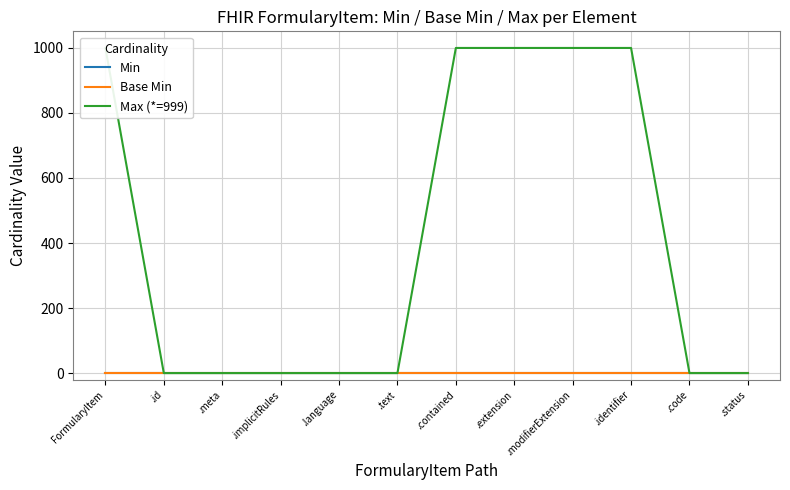

True or false: Base Min has a value of 0 at .identifier.

True